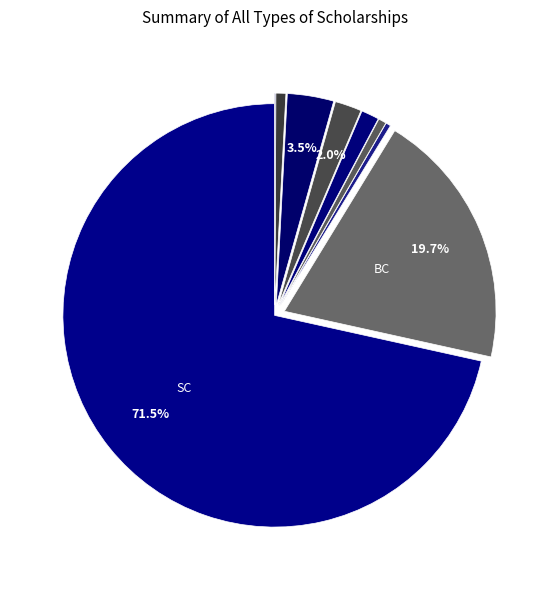

What is the largest slice in the pie chart?

SC